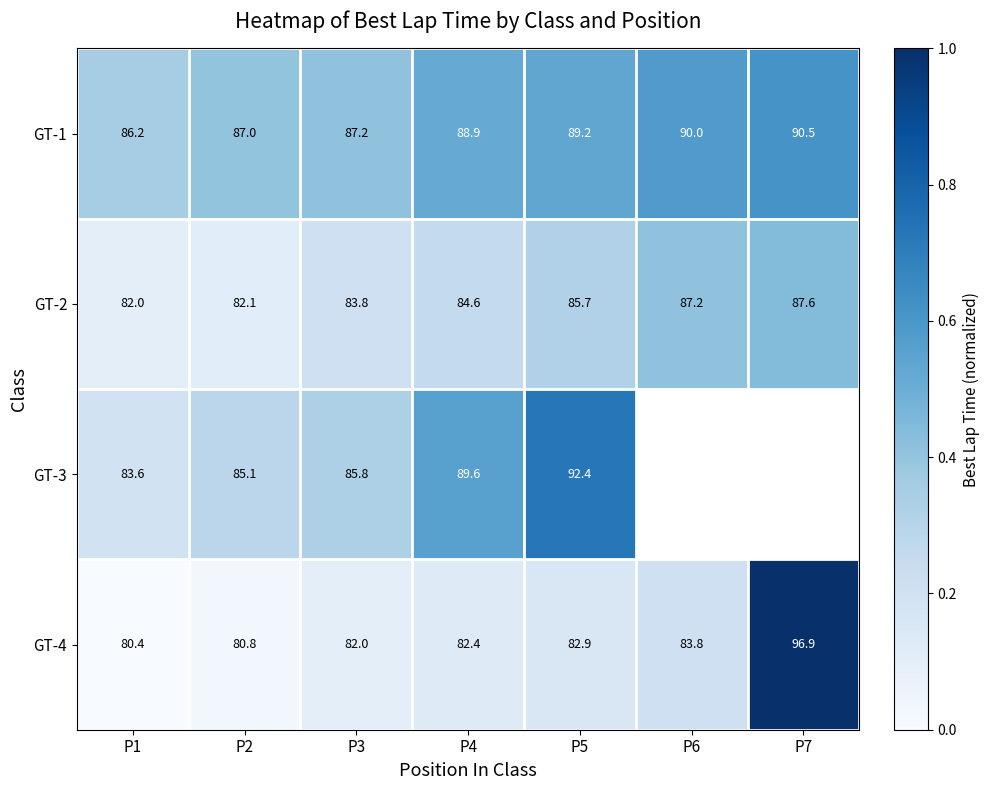

How many data points in GT-3 are above 0?

5